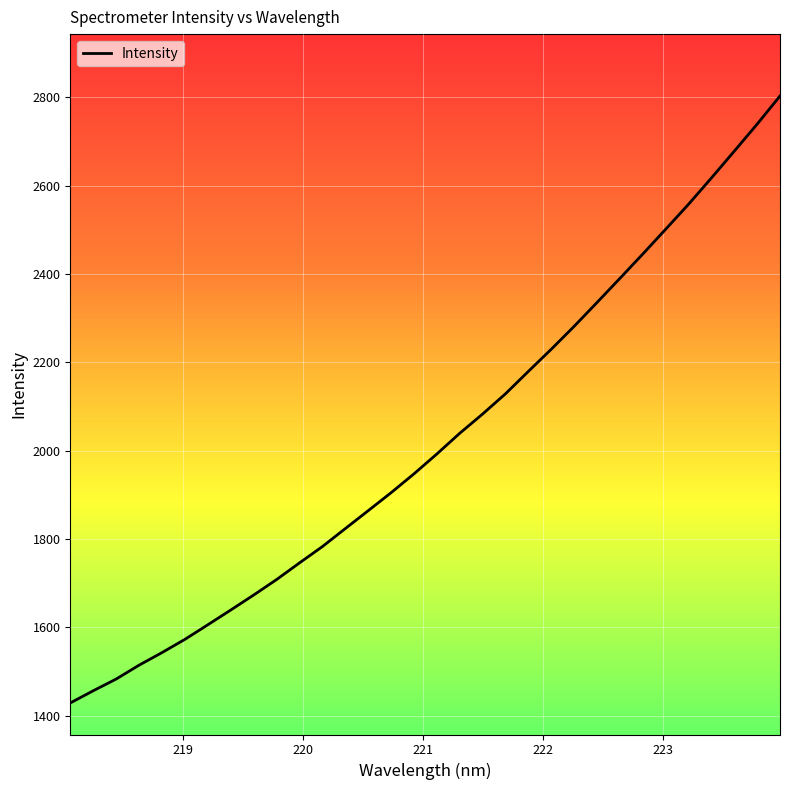

What is the difference between the maximum and minimum values?

1374.5